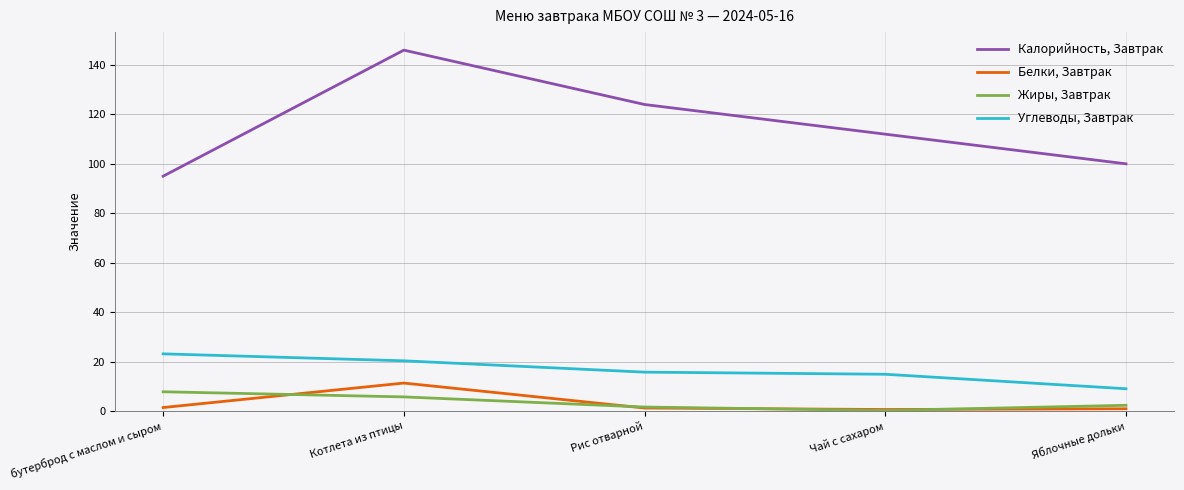

Does the chart have visible grid lines?

Yes